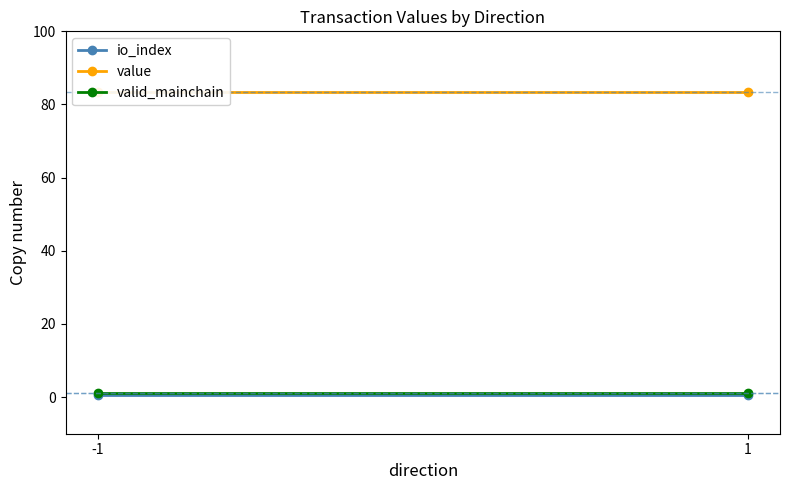

Reading right to left, what are all the values shown in this chart?

io_index: 0.5	0.5
value: 83.3	83.3
valid_mainchain: 1.0	1.0